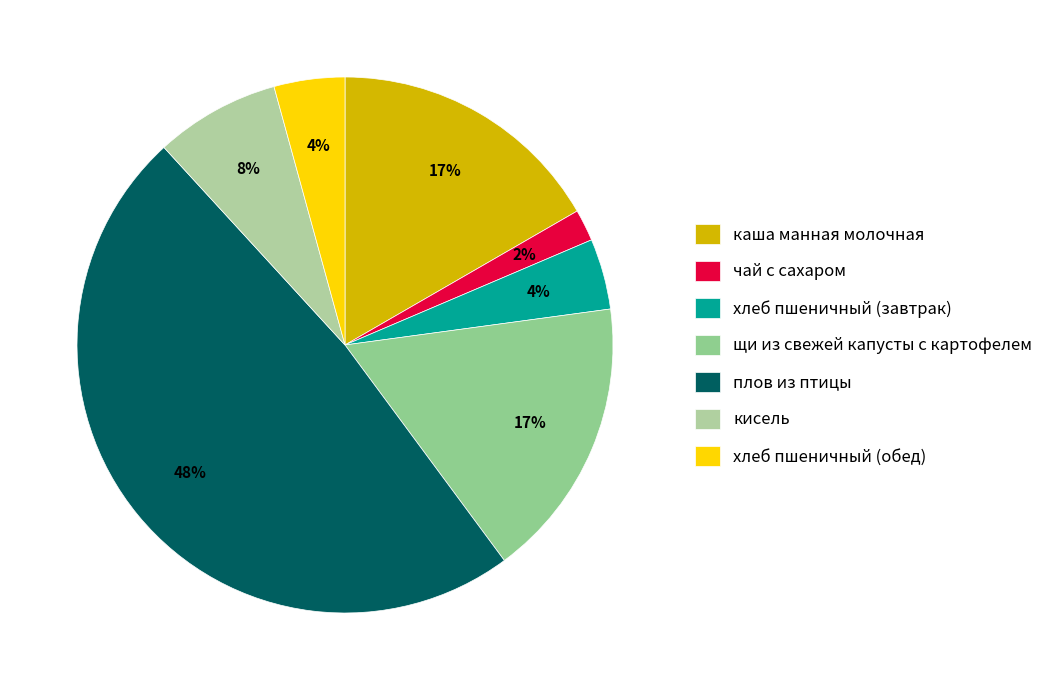

Combined, do хлеб пшеничный (обед) and кисель account for over 50%?

No